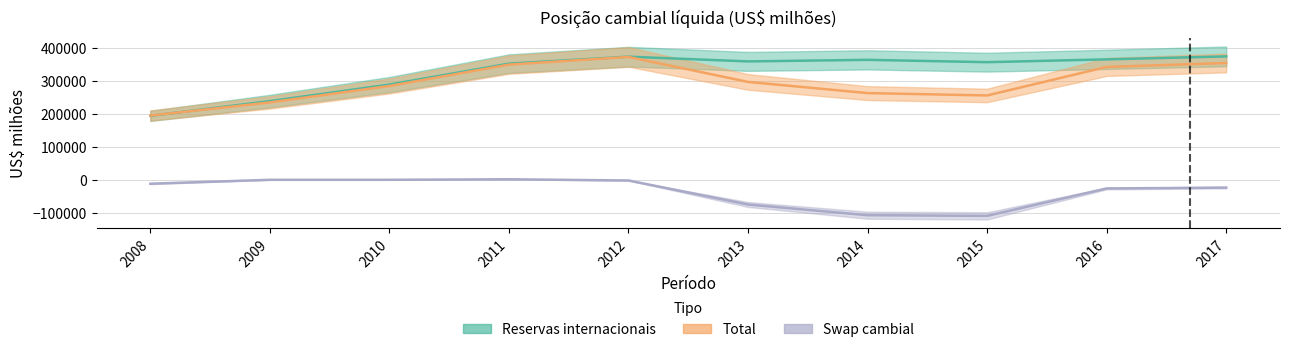

What is the difference between the maximum and minimum values in the Swap cambial series?

110919.1